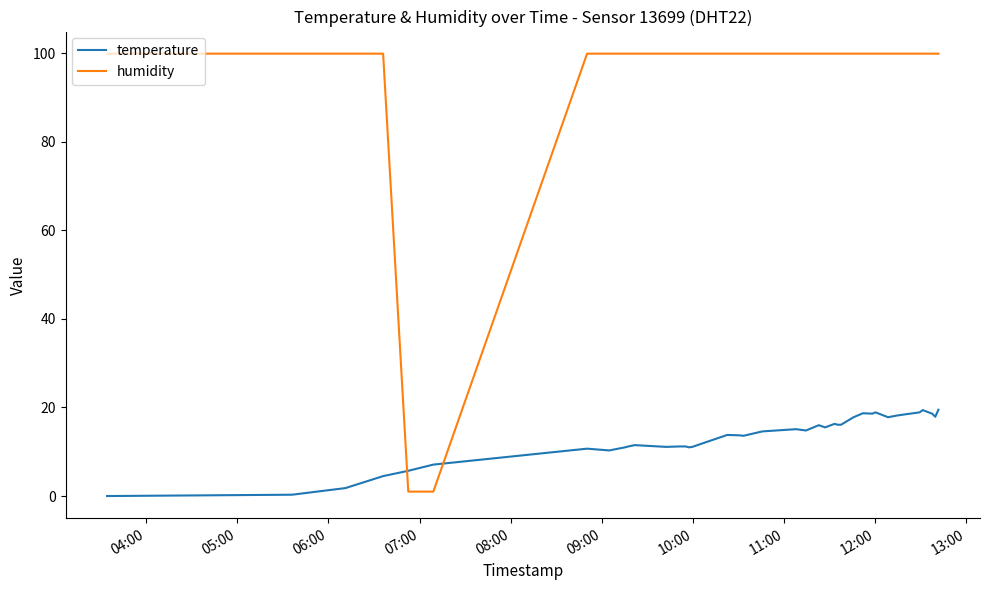

How many times do humidity and temperature cross each other?

2